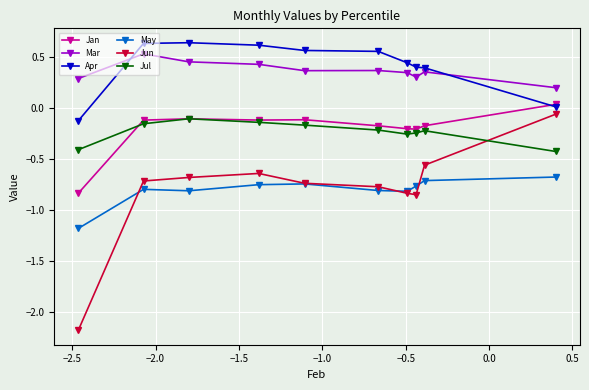

True or false: Jul has more than 0 interior local peaks.

True